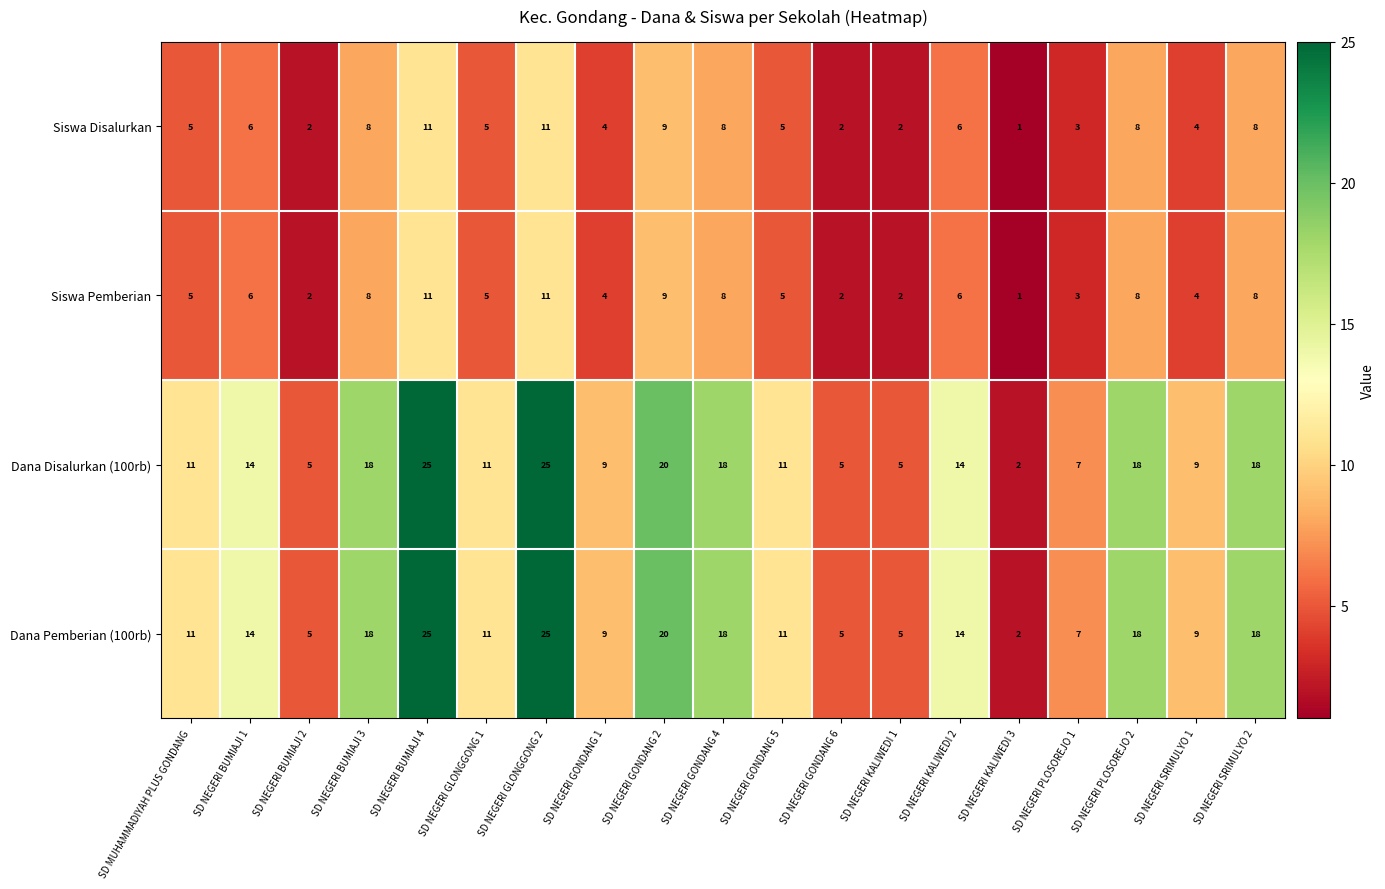

At which category does the chart reach its minimum across all series?

SD NEGERI KALIWEDI 3